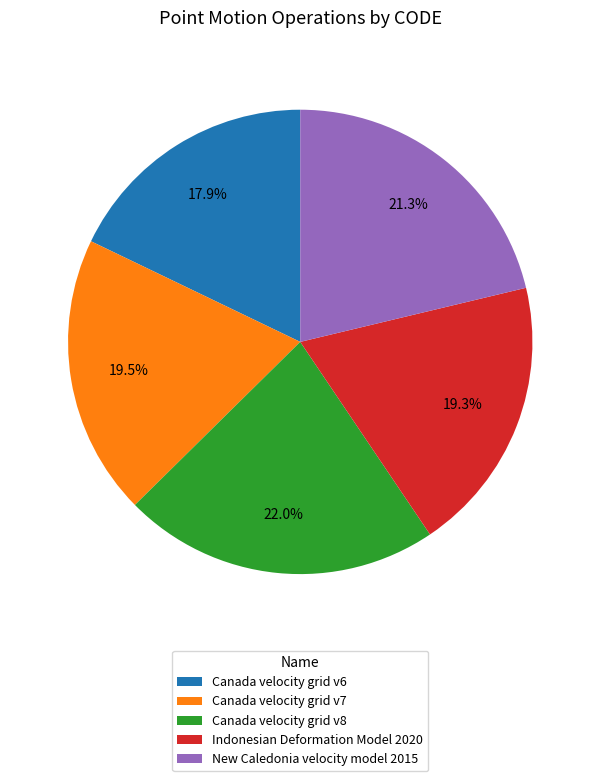

Is New Caledonia velocity model 2015 the majority of the pie?

No